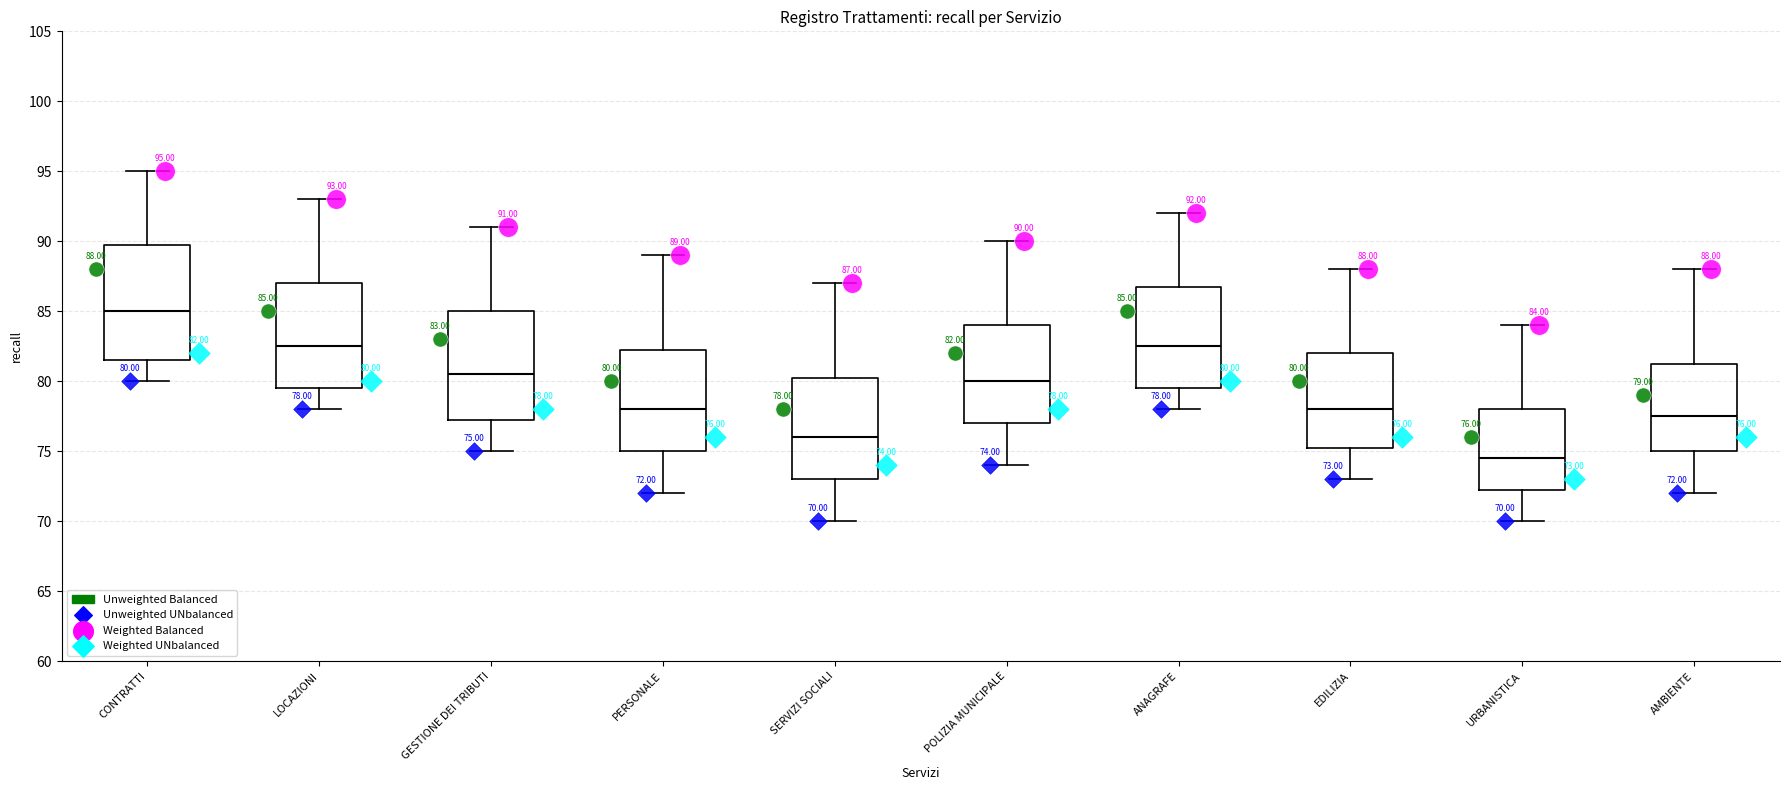

Which box has the lowest median line?

URBANISTICA